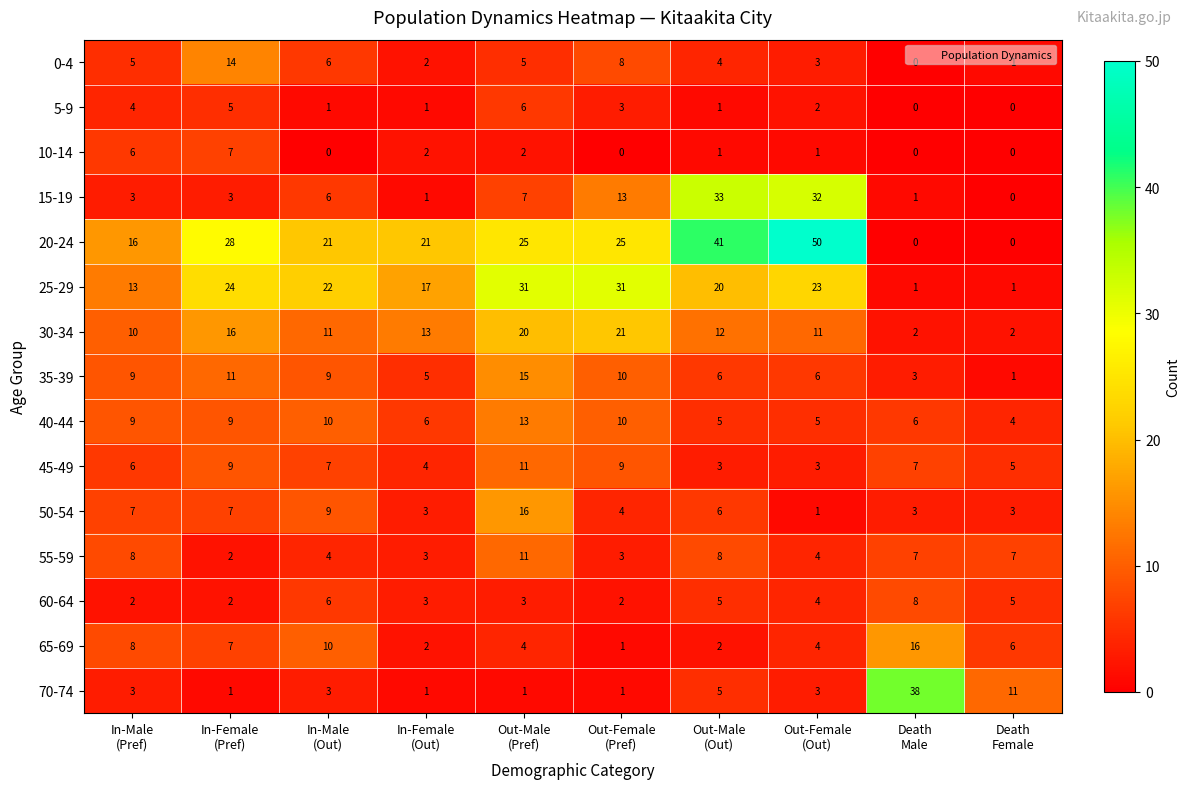

Which series changed the most between Out-Female
(Pref) and Out-Female
(Out)?

20-24